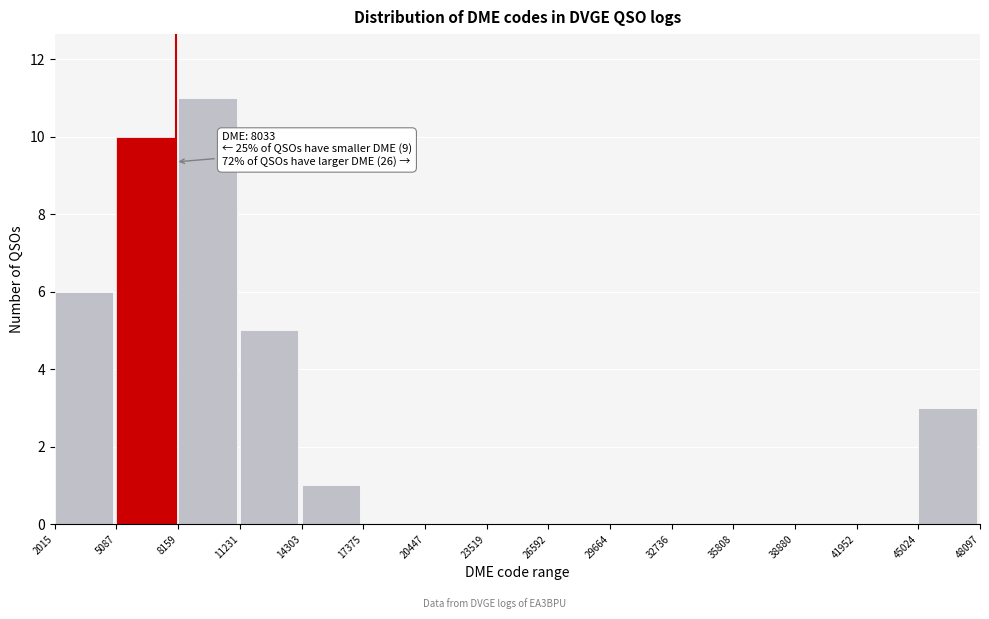

Which range on the x-axis has the tallest bar?

8159 to 11231